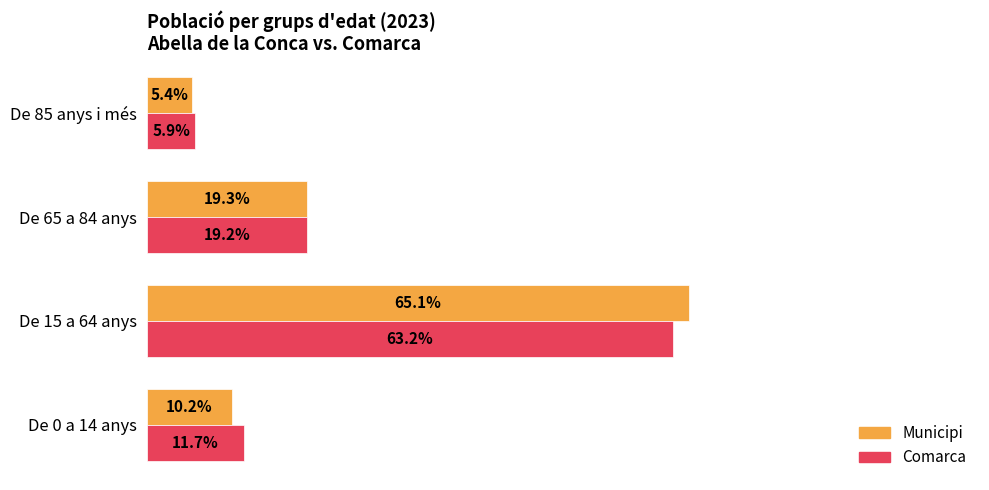

At which category is the sum across all series the highest?

De 15 a 64 anys